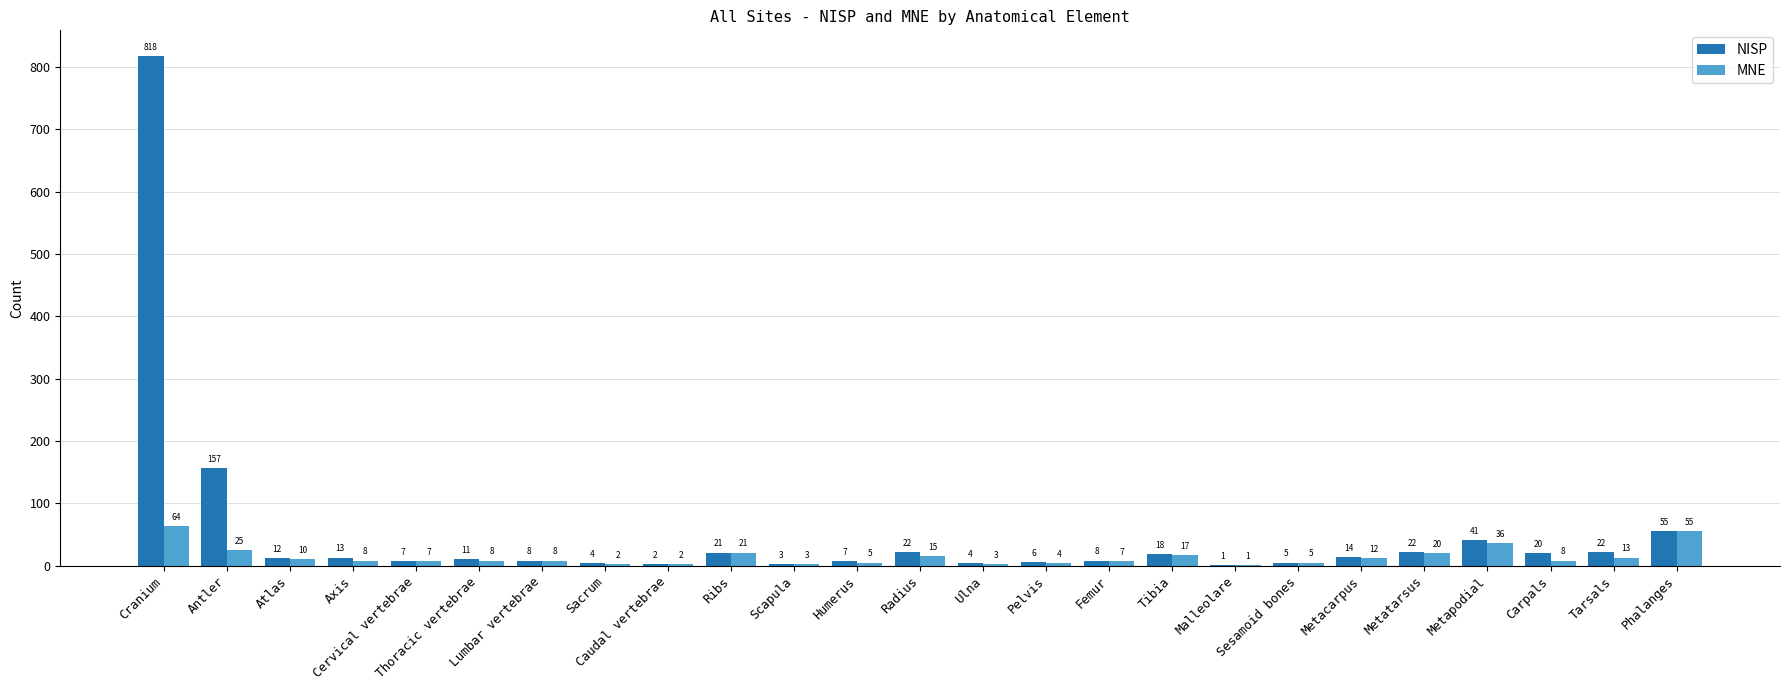

What is the sum of all NISP values?

1301